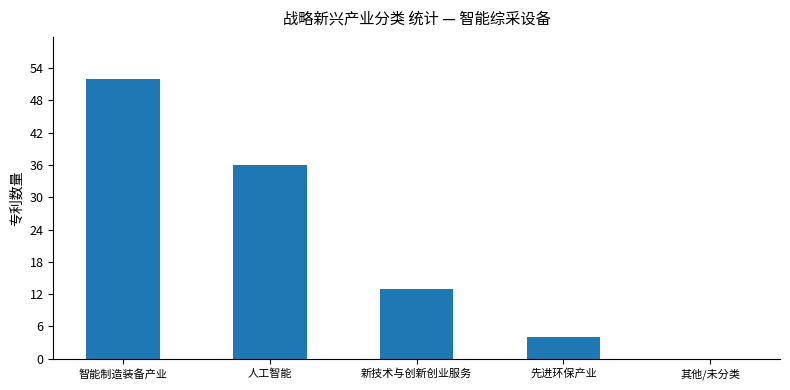

What value does the data have at 先进环保产业, to the nearest 5?

5